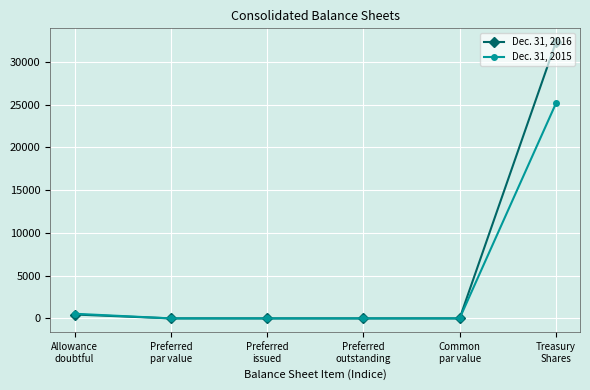

At which category is the sum across all series the highest?

Treasury
Shares